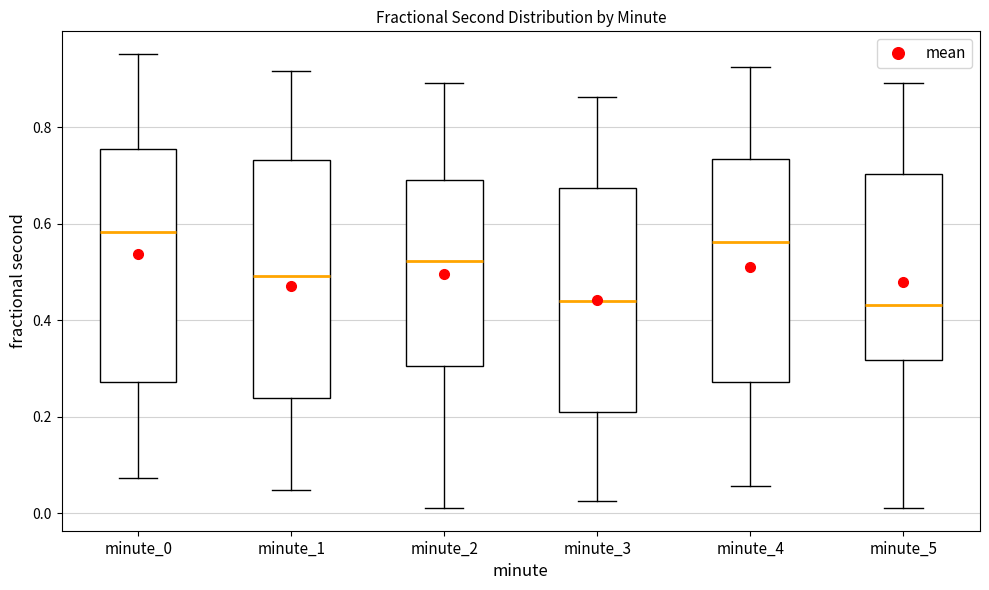

Reading left to right, read every box against the y-axis: the position of its median line, the range the box covers, and the ends of its whiskers. The values are not printed on the chart, so give them approximately, as read against the axis.

minute_0: median 0.58, box 0.28 to 0.76, whiskers 0.08 to 0.96
minute_1: median 0.50, box 0.24 to 0.74, whiskers 0.04 to 0.92
minute_2: median 0.52, box 0.30 to 0.70, whiskers 0.02 to 0.90
minute_3: median 0.44, box 0.22 to 0.68, whiskers 0.02 to 0.86
minute_4: median 0.56, box 0.28 to 0.74, whiskers 0.06 to 0.92
minute_5: median 0.44, box 0.32 to 0.70, whiskers 0.02 to 0.90